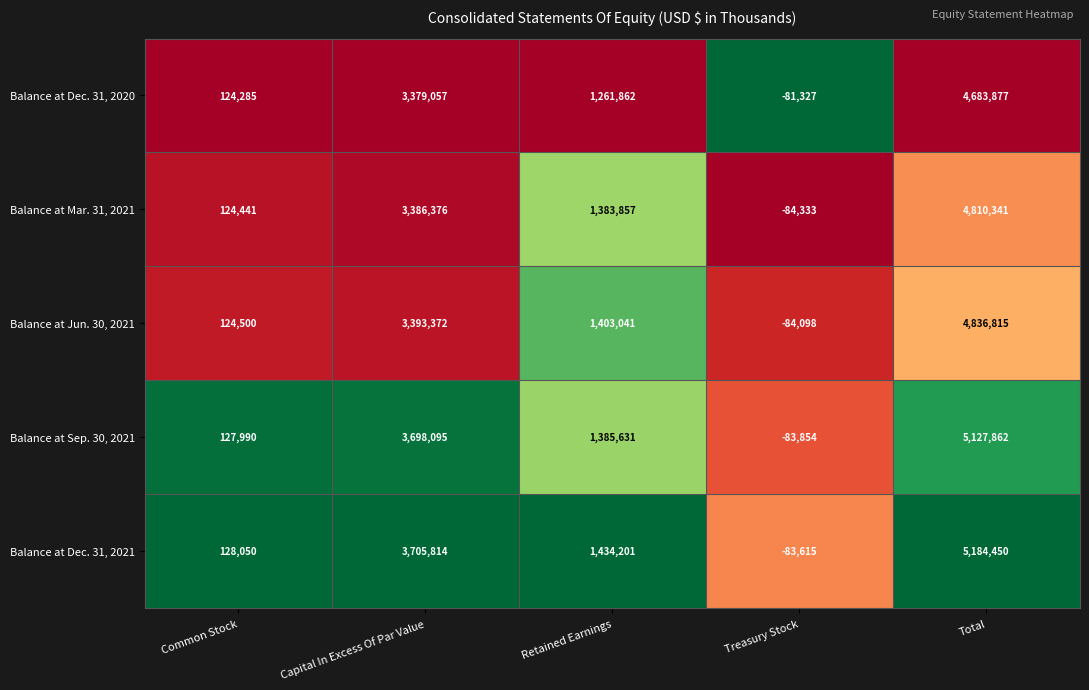

Rank the series at Common Stock from highest to lowest value.

Balance at Dec. 31, 2021, Balance at Sep. 30, 2021, Balance at Jun. 30, 2021, Balance at Mar. 31, 2021, Balance at Dec. 31, 2020